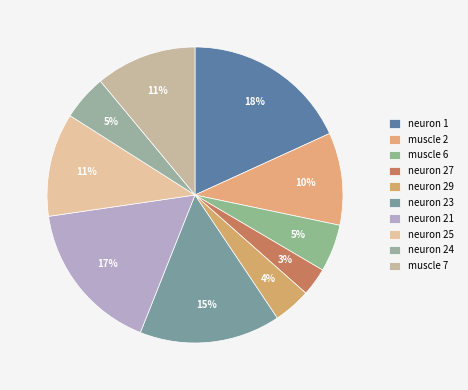

True or false: muscle 7 accounts for 4% of the total.

False